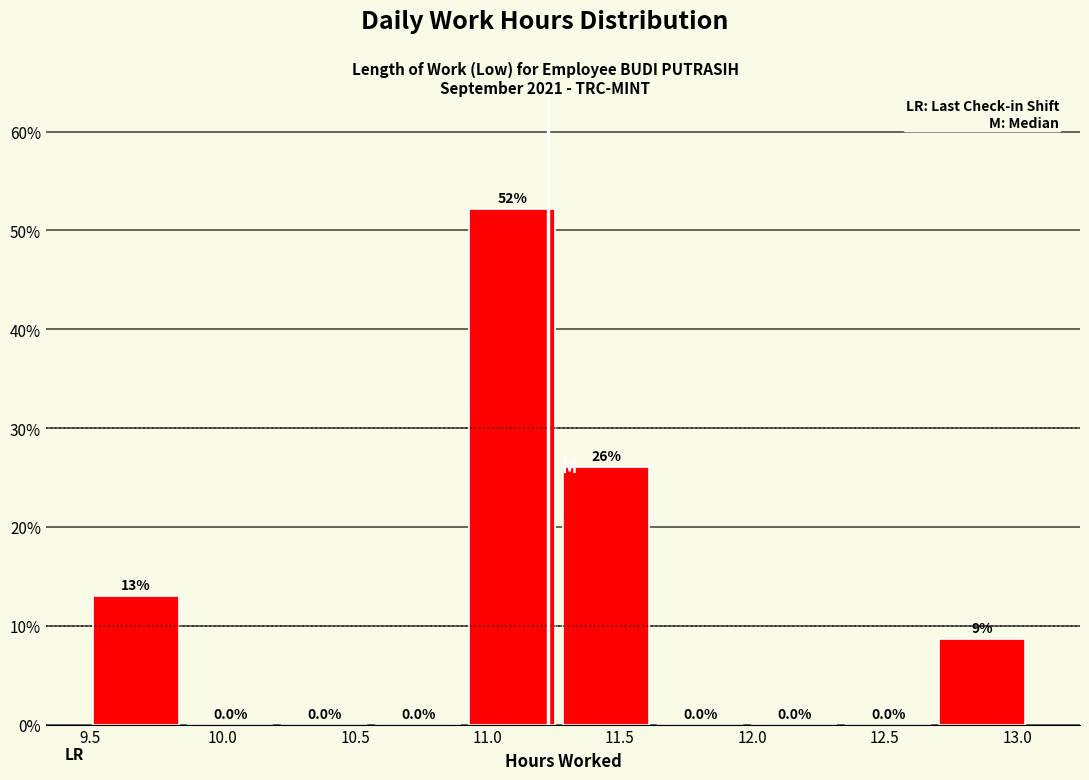

Over which range of the x-axis is the bar tallest?

10.930 to 11.285